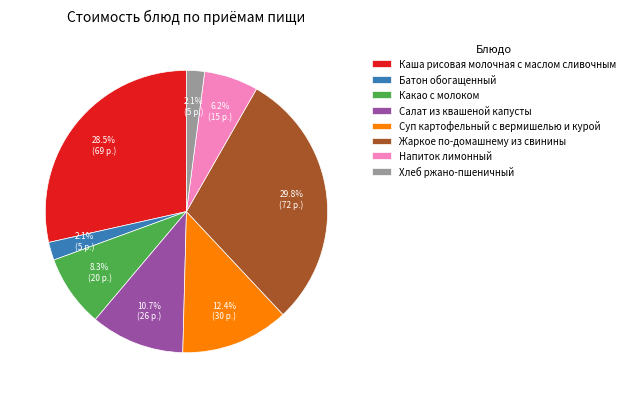

How many segments does this pie chart have?

8